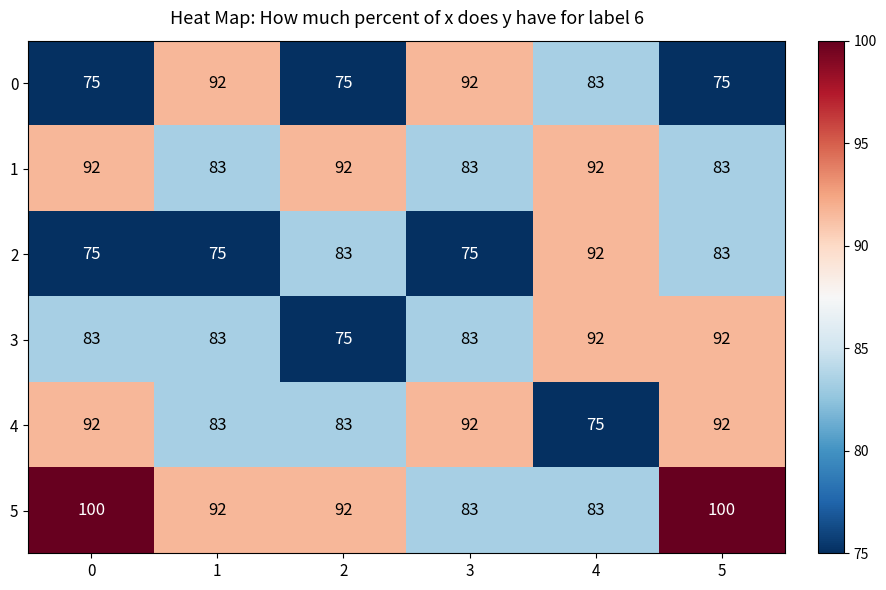

At which category is the sum across all series the highest?

5